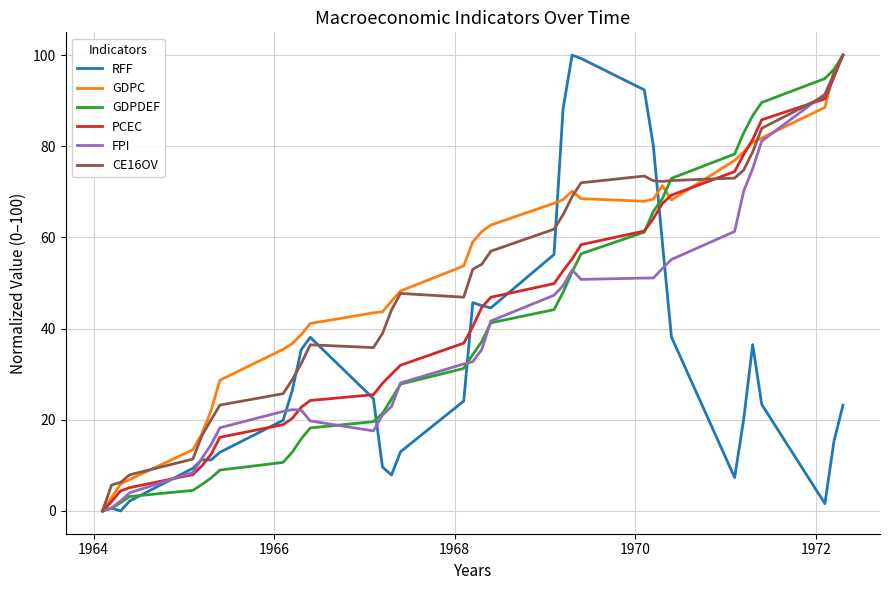

What is the difference between the maximum and second lowest values in the PCEC series?

97.9